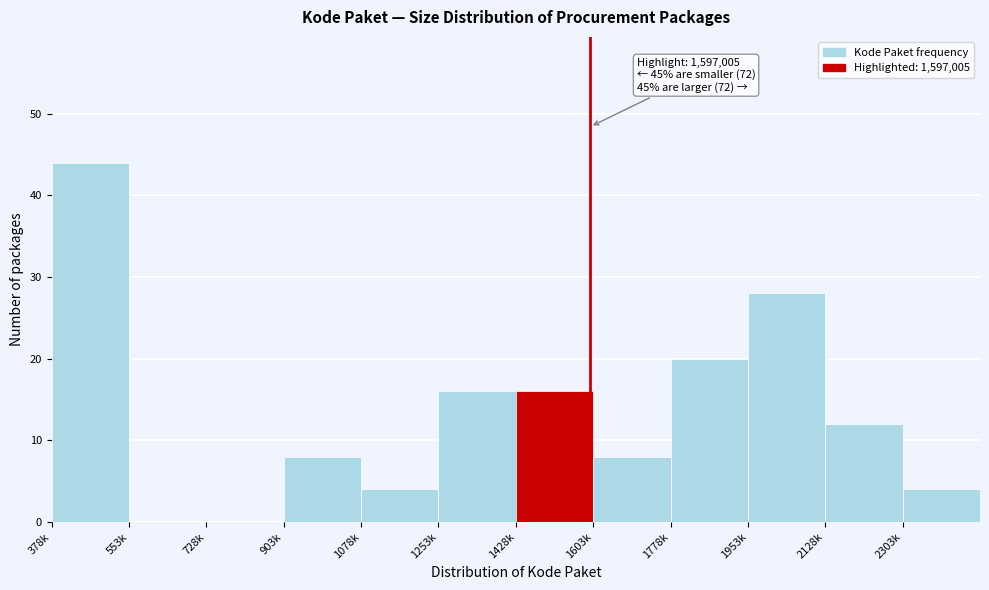

Reading right to left, extract all data points from this chart.

2303k=4	2128k=12	1953k=28	1778k=20	1603k=8	1428k=16	1253k=16	1078k=4	903k=8	728k=0	553k=0	378k=44